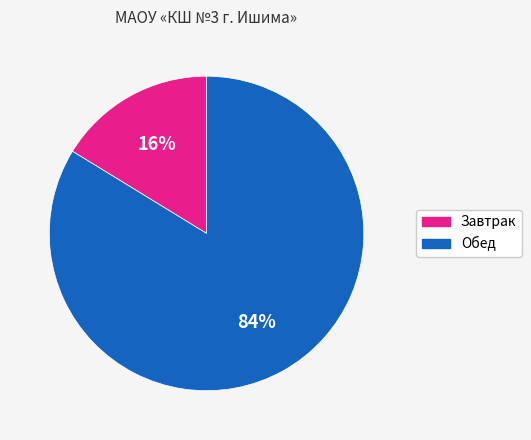

To the nearest percent, what is the average slice percentage?

50%